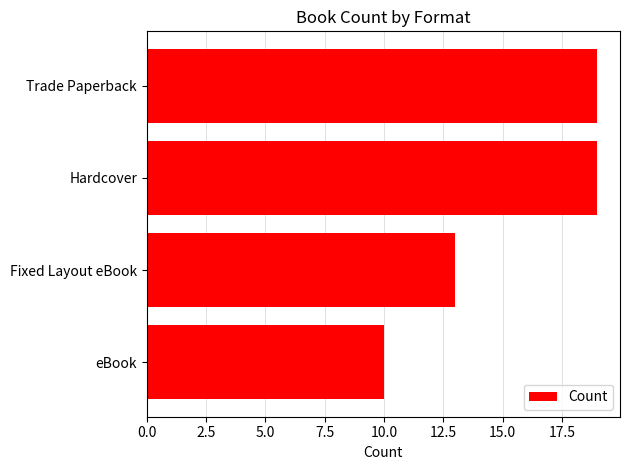

Does the chart contain any negative values?

No